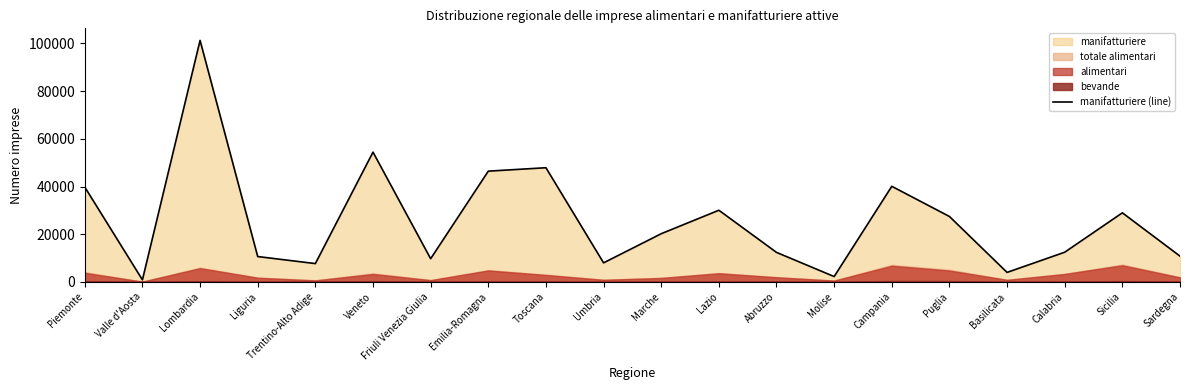

Does the chart have visible grid lines?

No